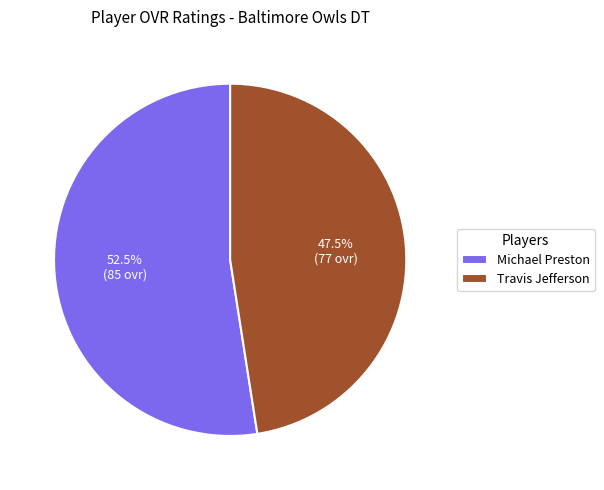

Approximately how many times larger is the value at Michael Preston compared to Travis Jefferson?

1.1